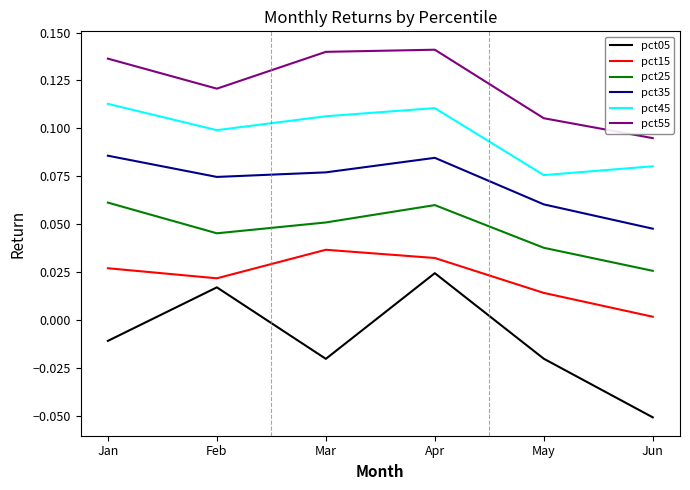

True or false: pct15 and pct05 cross at least once.

False